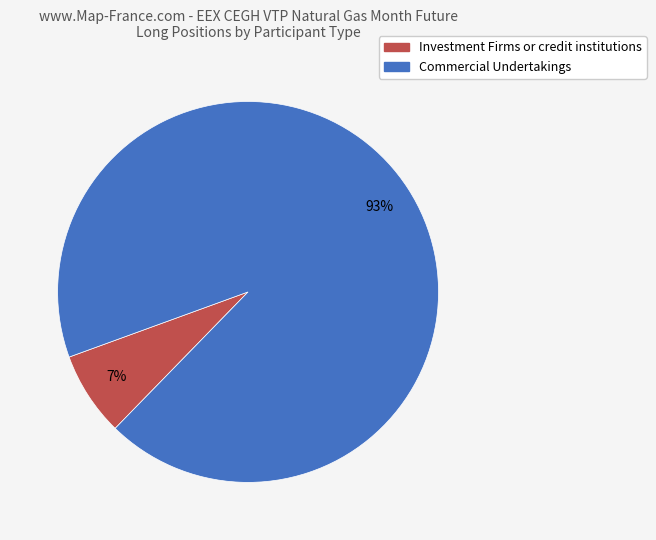

Count the number of slices in the pie.

2